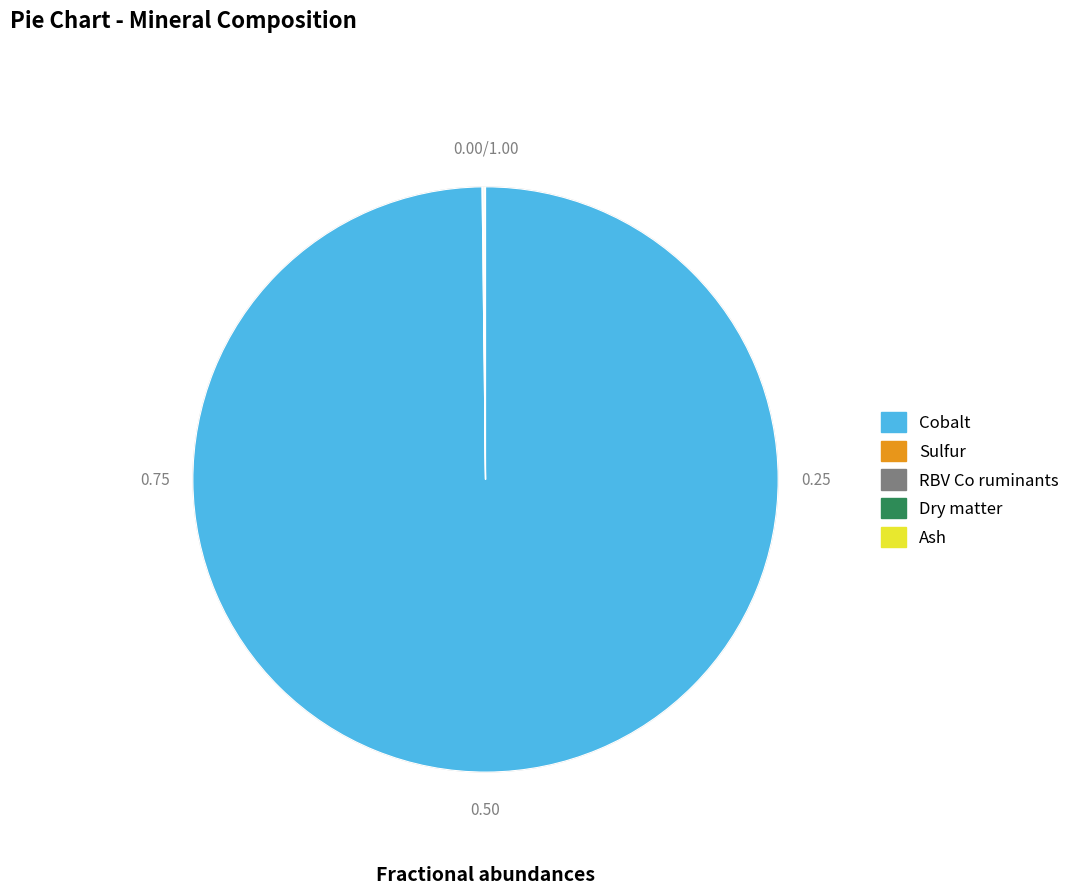

Is there a majority slice in this chart?

Yes